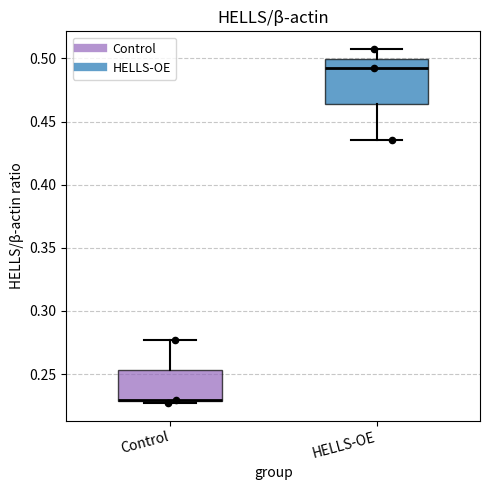

Which box is the tallest, from its lower edge to its upper edge?

HELLS-OE